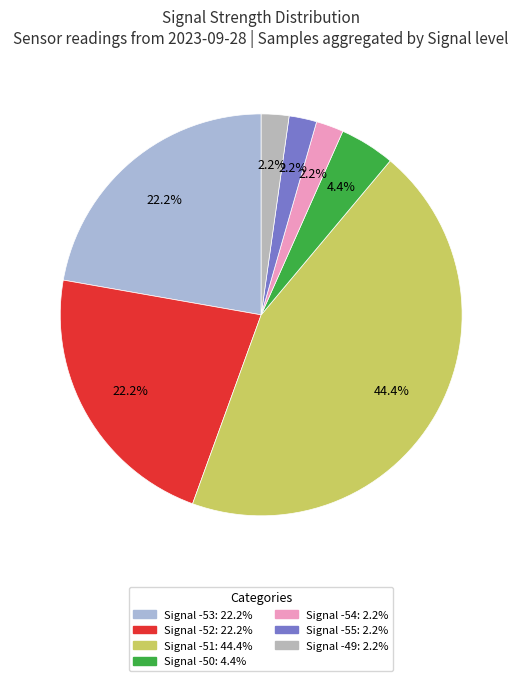

Do Signal -53 and Signal -49 together represent more than half of the pie?

No